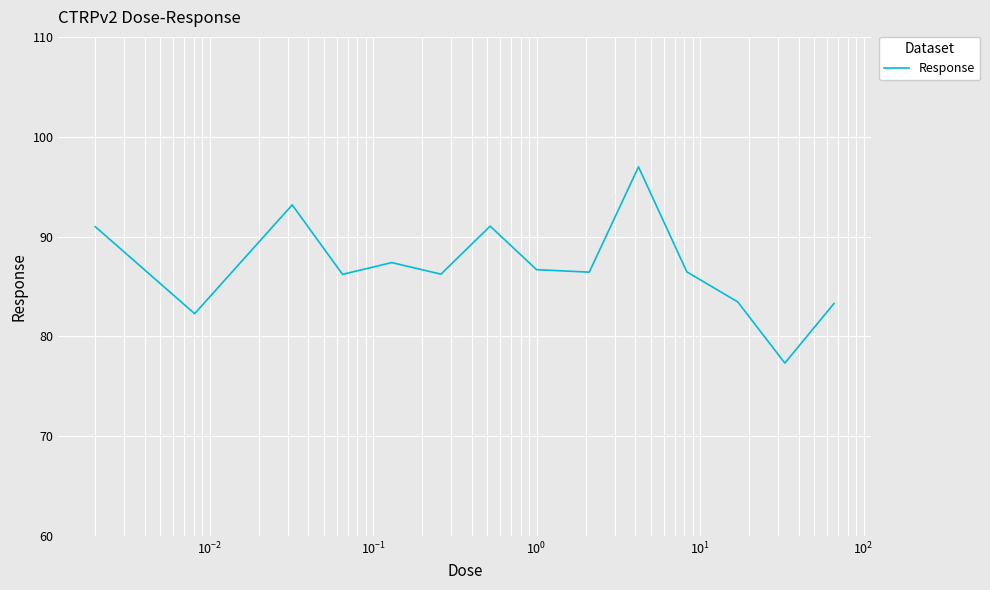

What is the minimum value shown in the chart?

77.3